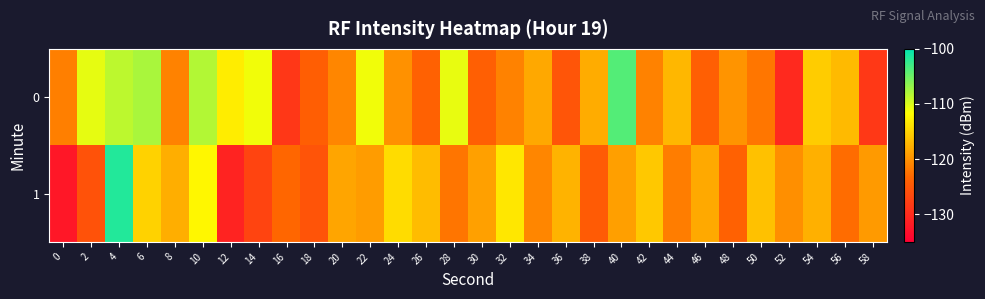

Which label corresponds to the largest value in the chart?

4